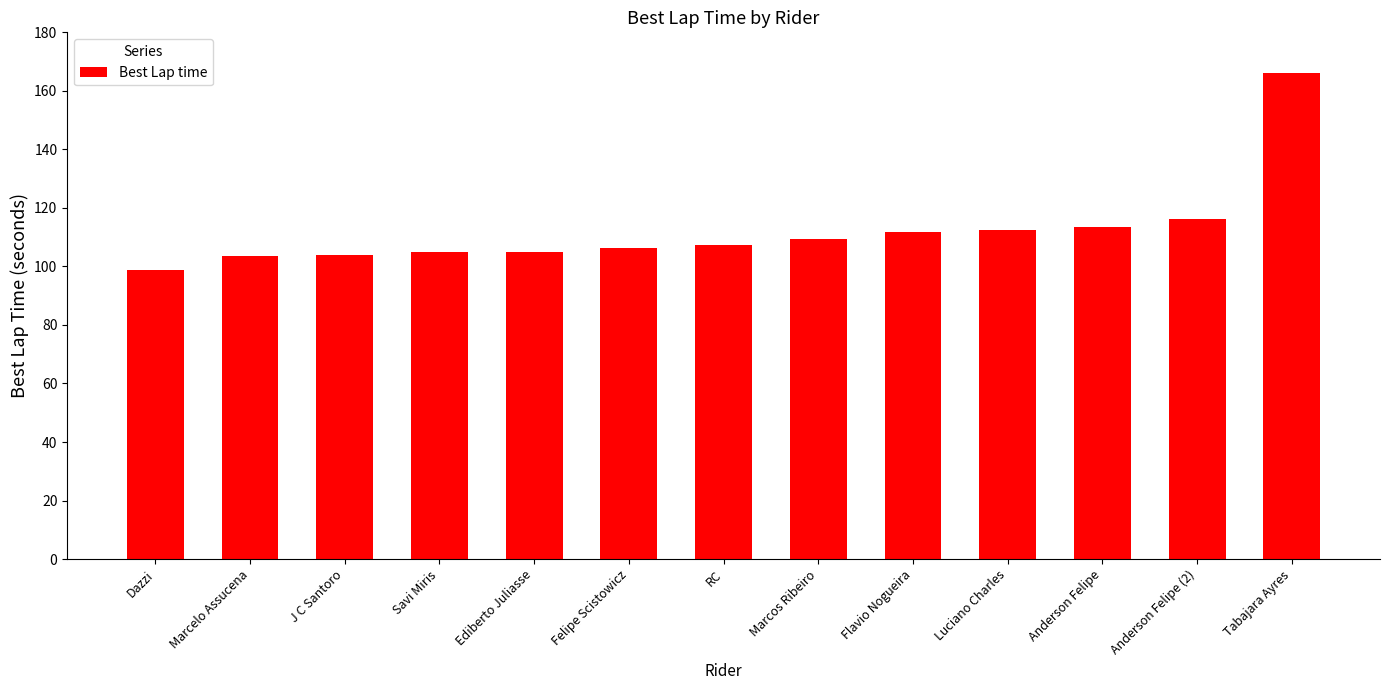

Read the value at Tabajara Ayres.

166.0